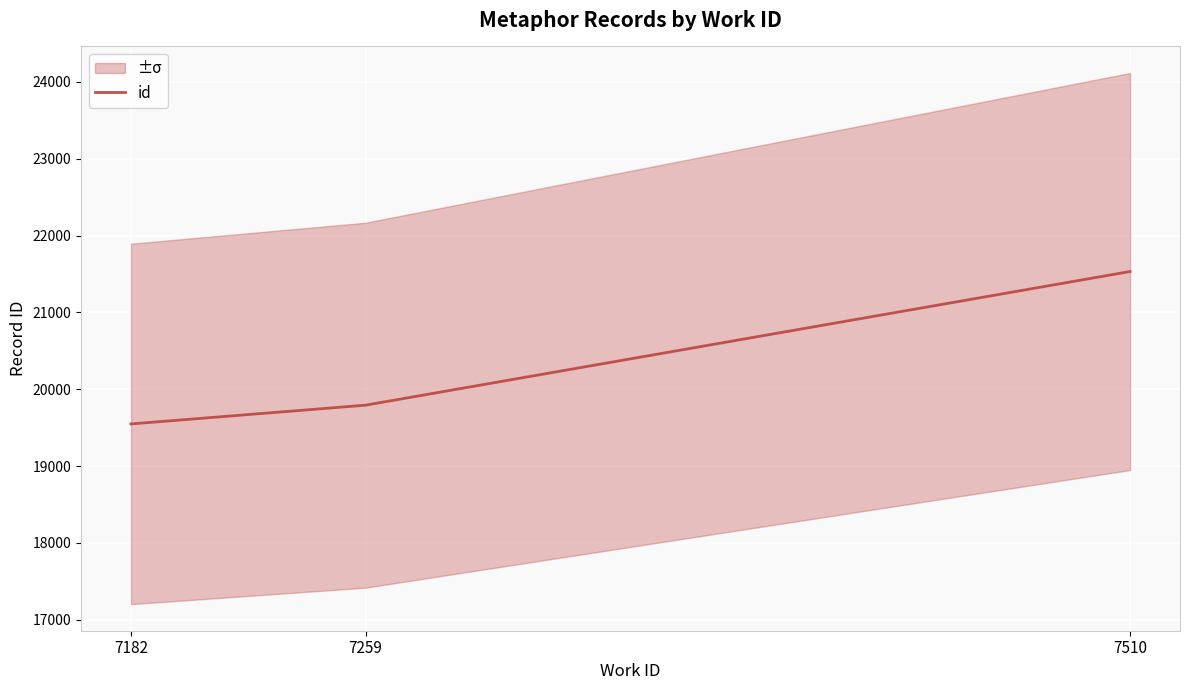

What is the average value?

20292